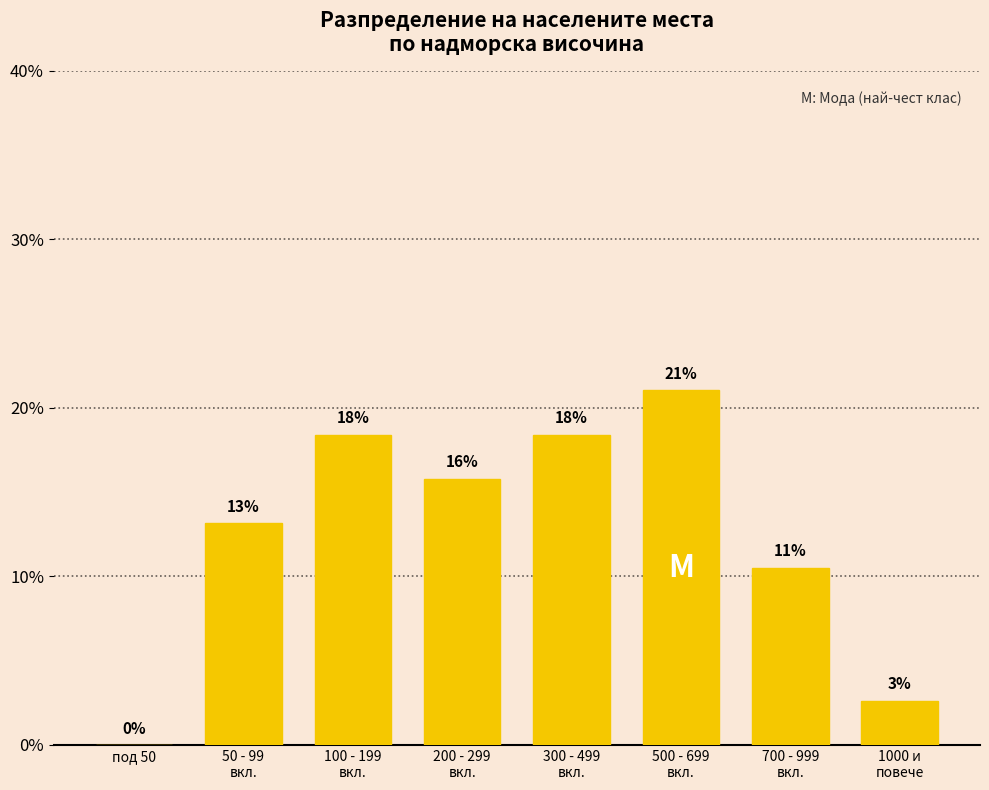

Are the bars horizontal?

No